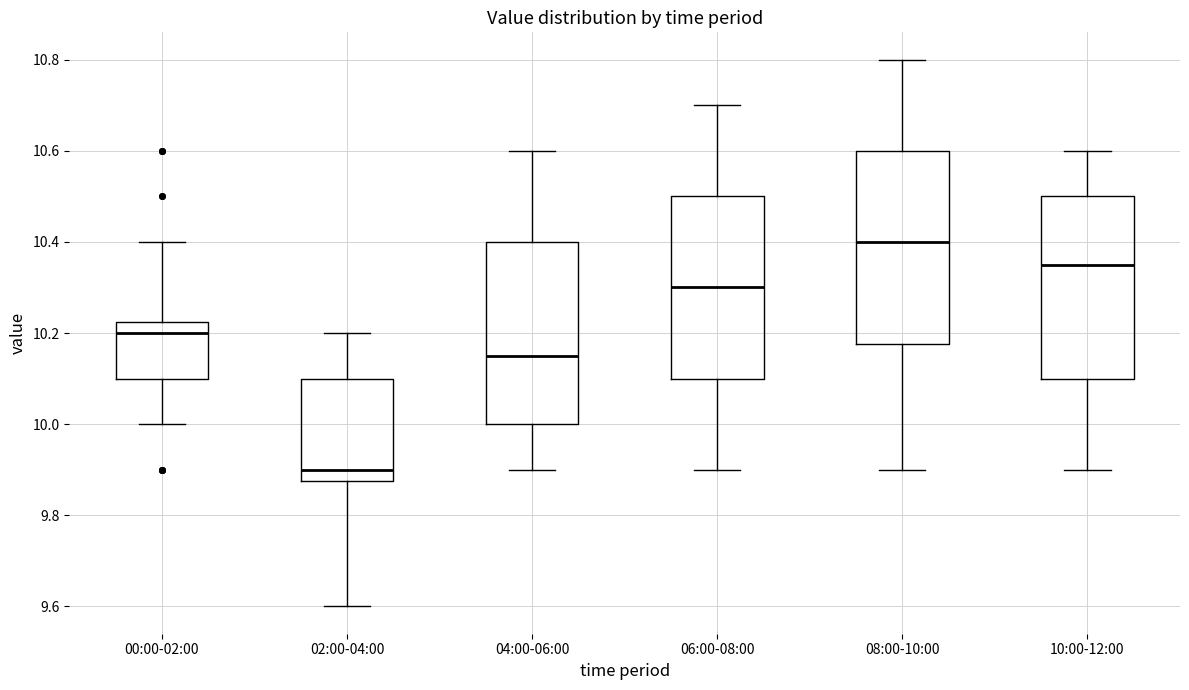

Reading left to right, transcribe this box plot: for each box, give where its median line is, the range the box spans, and where its two whiskers end, as read against the y-axis. The values are not printed on the chart, so give them approximately, as read against the axis.

00:00-02:00: median 10.20, box 10.10 to 10.22, whiskers 10.00 to 10.40
02:00-04:00: median 9.90, box 9.88 to 10.10, whiskers 9.60 to 10.20
04:00-06:00: median 10.16, box 10.00 to 10.40, whiskers 9.90 to 10.60
06:00-08:00: median 10.30, box 10.10 to 10.50, whiskers 9.90 to 10.70
08:00-10:00: median 10.40, box 10.18 to 10.60, whiskers 9.90 to 10.80
10:00-12:00: median 10.36, box 10.10 to 10.50, whiskers 9.90 to 10.60